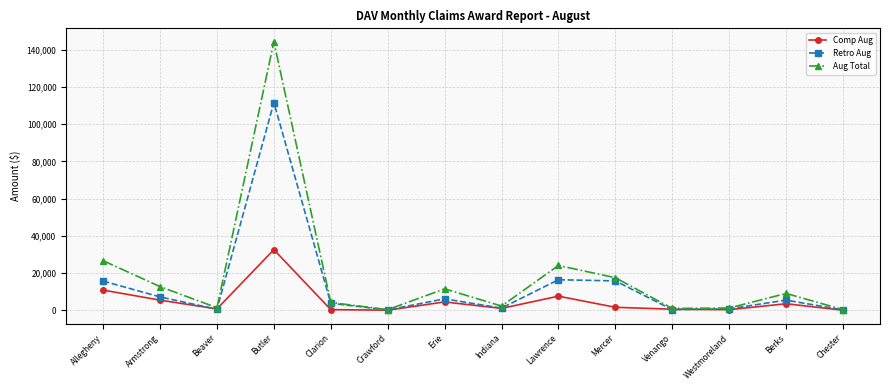

Where is the first local maximum for Comp Aug?

Butler